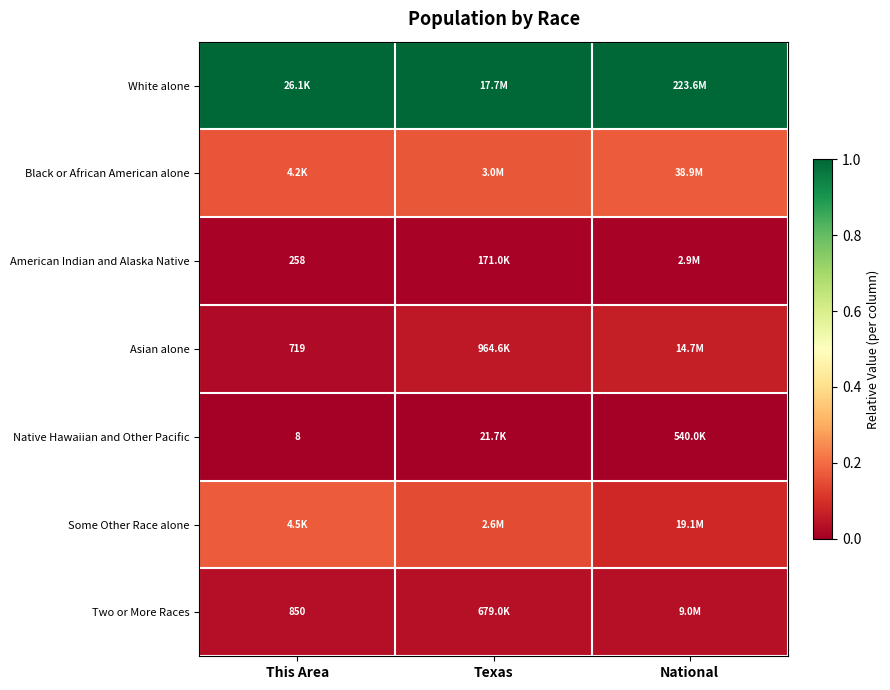

Rank the series at Texas from highest to lowest value.

White alone, Black or African American alone, Some Other Race alone, Asian alone, Two or More Races, American Indian and Alaska Native, Native Hawaiian and Other Pacific